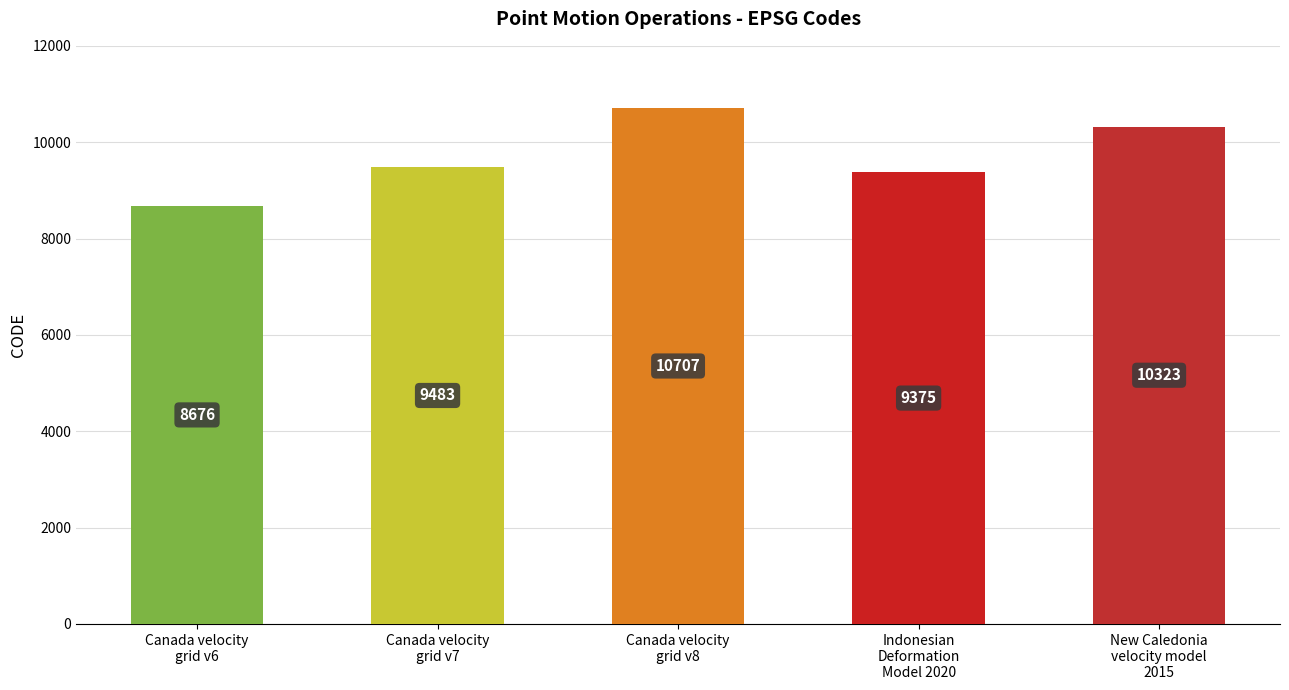

Between Indonesian
Deformation
Model 2020 and Canada velocity
grid v6, which is larger?

Indonesian
Deformation
Model 2020